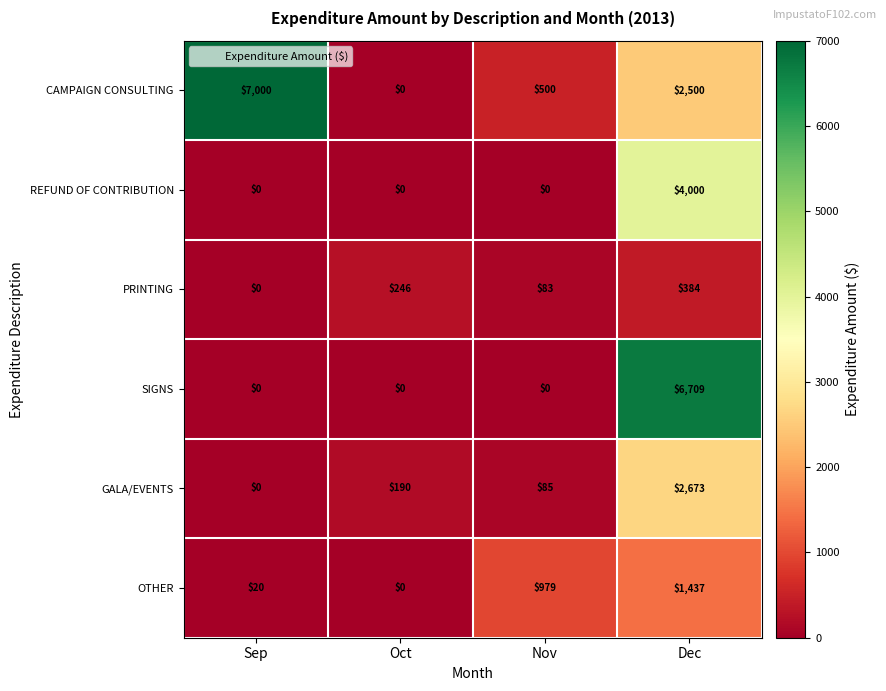

The CAMPAIGN CONSULTING series shows 7000 at Sep. True or false?

True